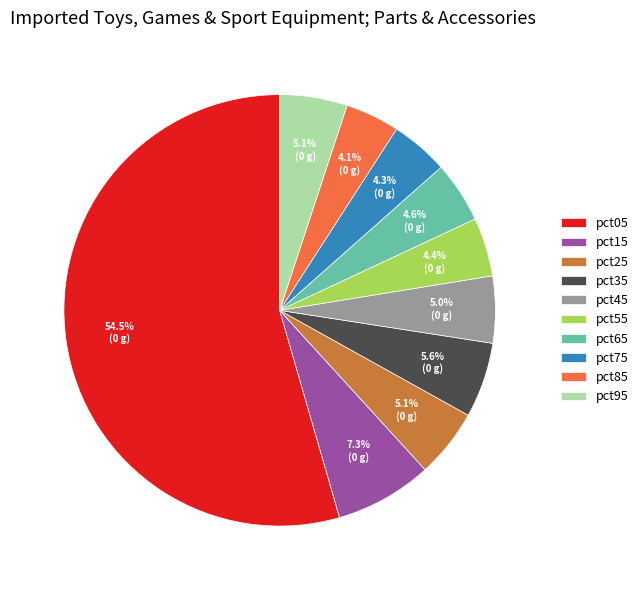

Between pct25 and pct75, which is larger?

pct25